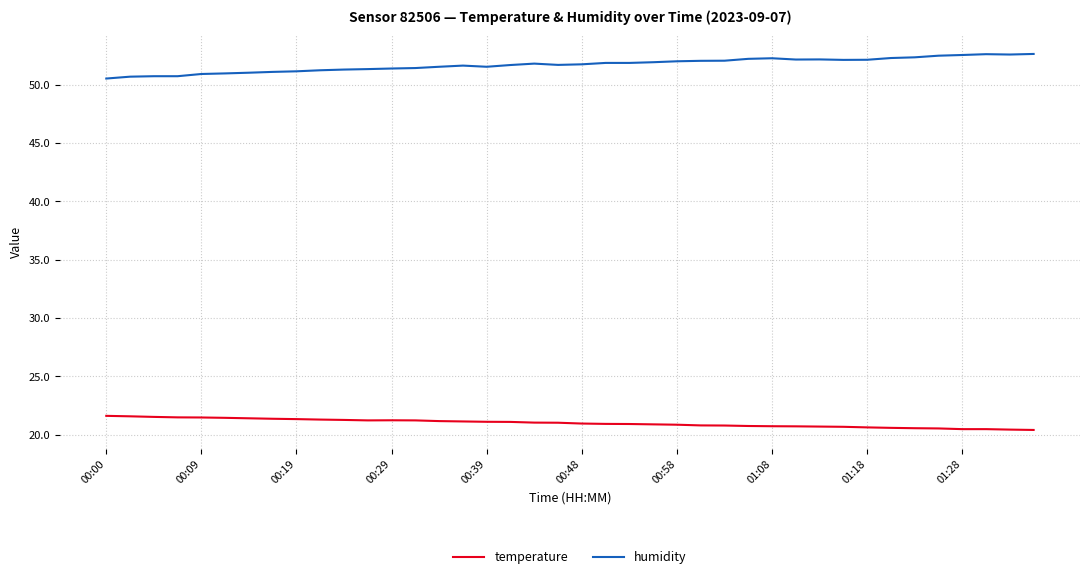

True or false: humidity and temperature intersect in this chart.

False